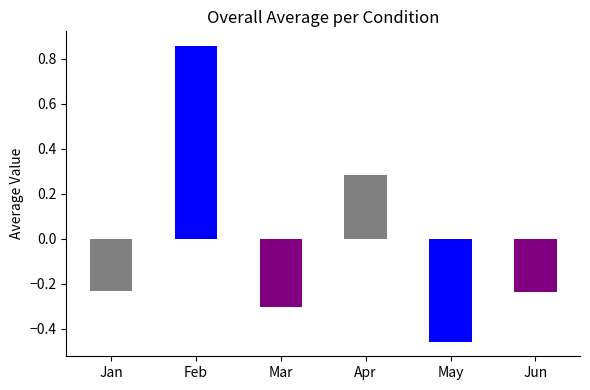

The chart shows a value of -0.5 at Mar. True or false?

False